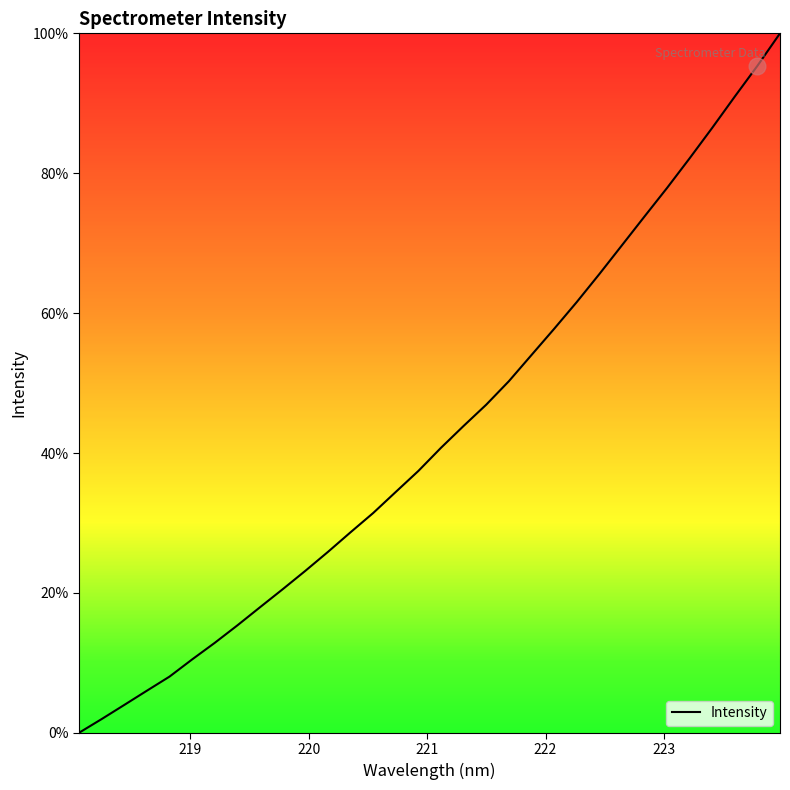

What is the maximum value shown in the chart?

100.0